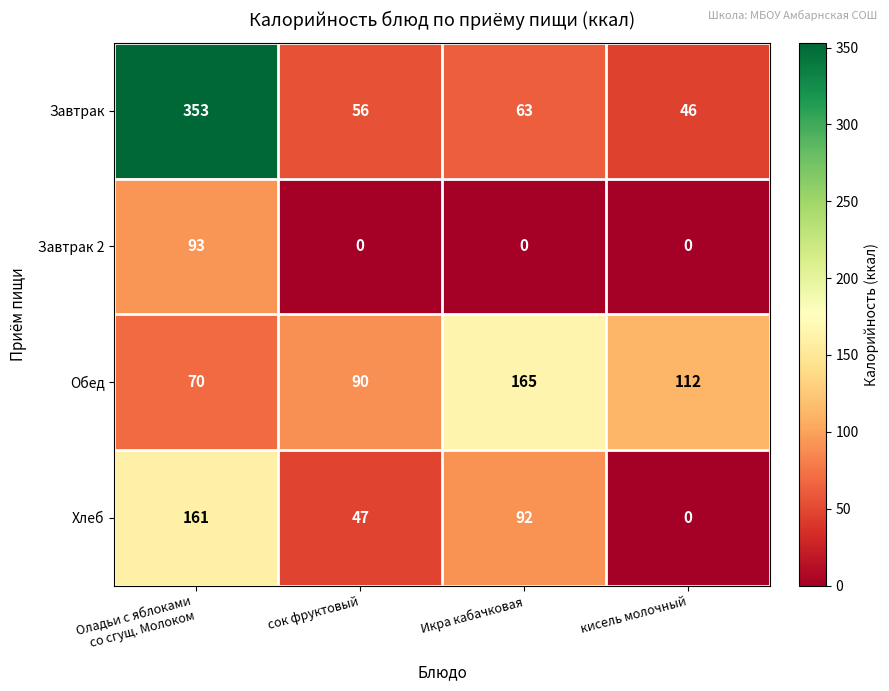

What is the sum of all Завтрак values?

518